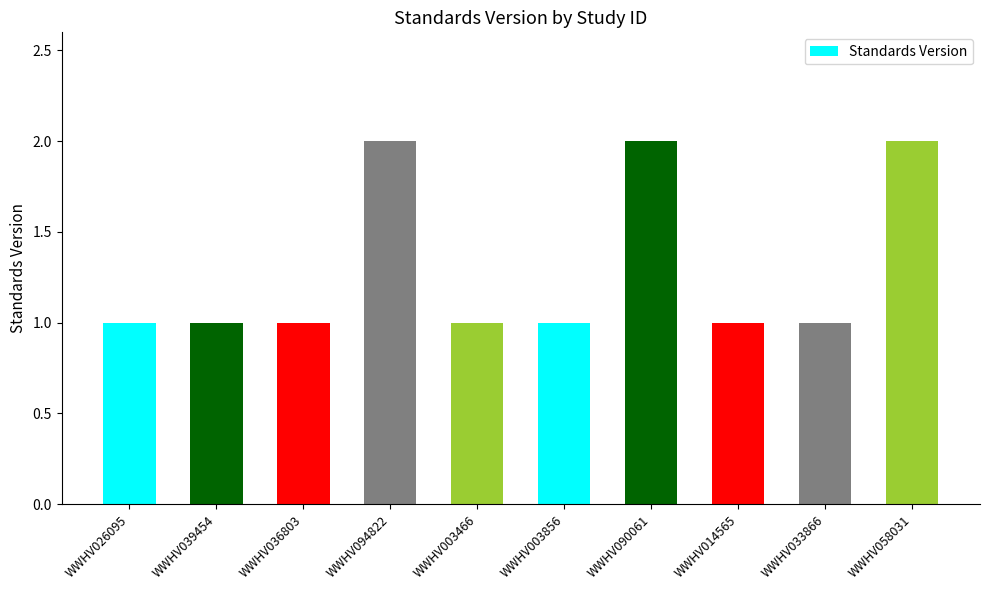

What is the approximate value at WWHV014565?

1